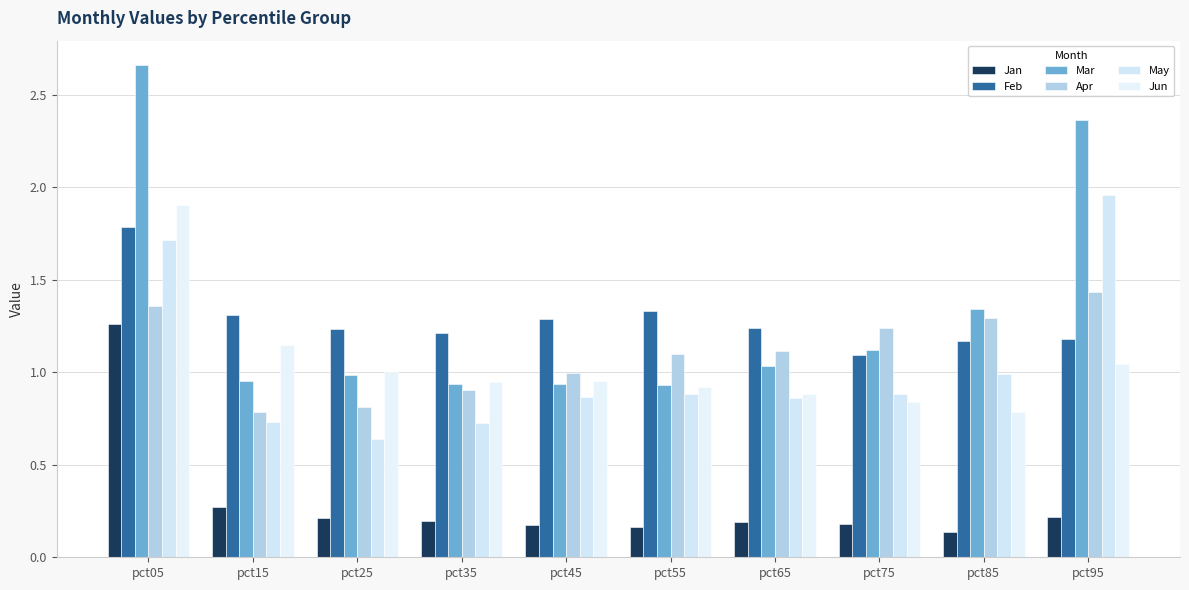

How many data points does each series have?

10